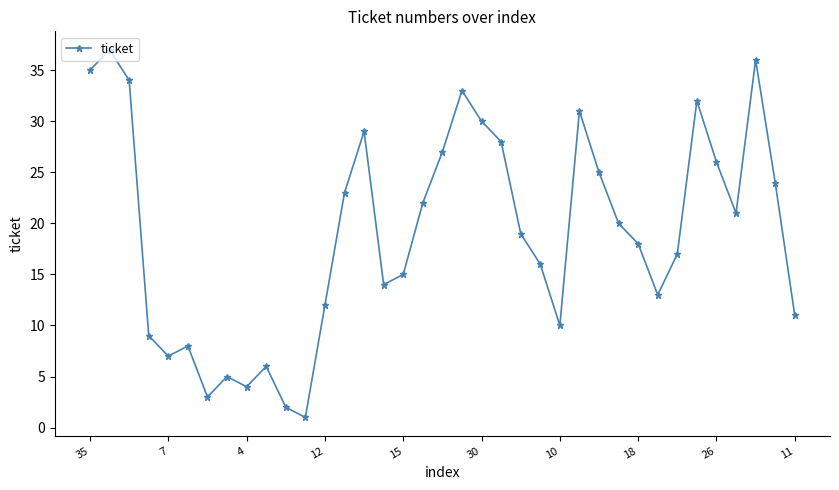

What is the difference between the second highest and second lowest values?

34